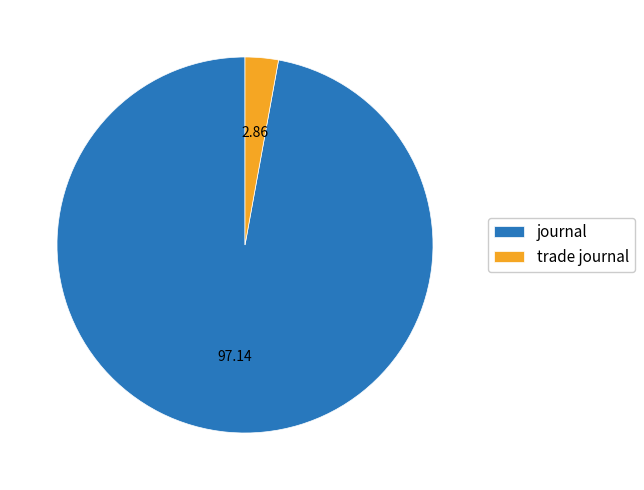

Approximately how many times larger is the value at journal compared to trade journal?

34.0